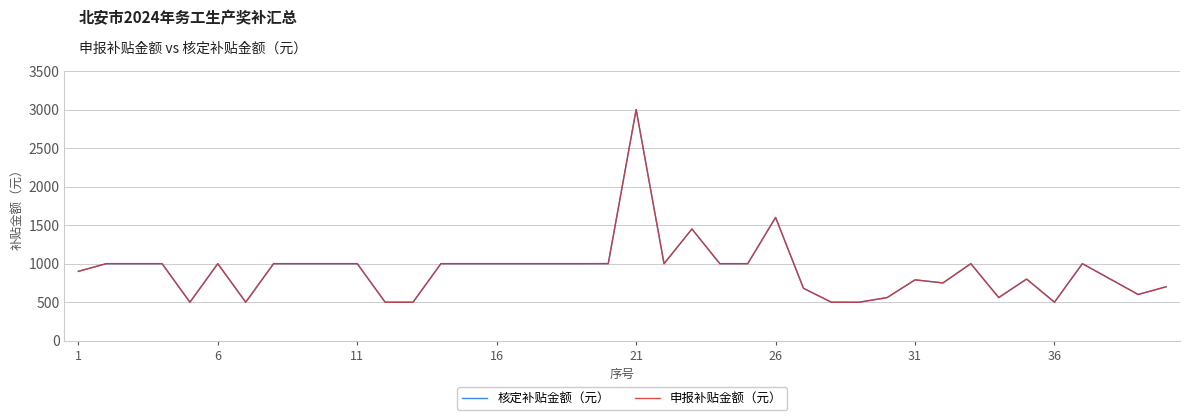

What is the highest value of the 核定补贴金额（元） series?

3000